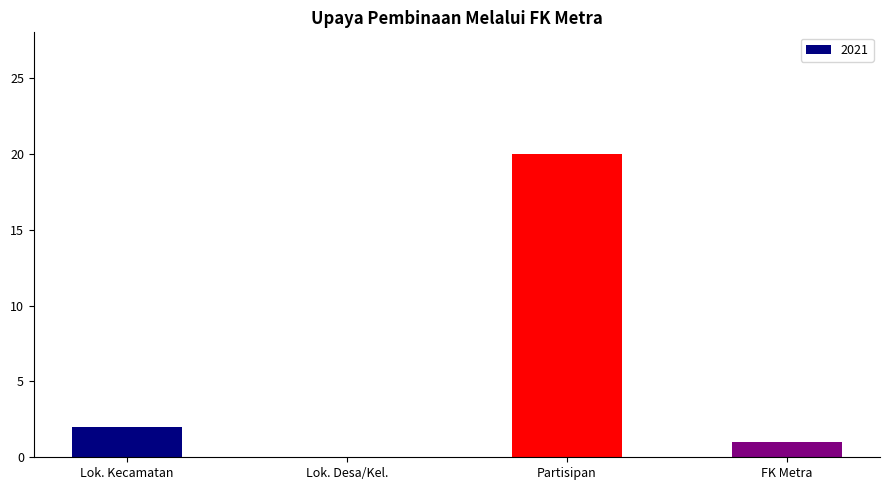

At which label is the value closest to 10?

Lok. Kecamatan